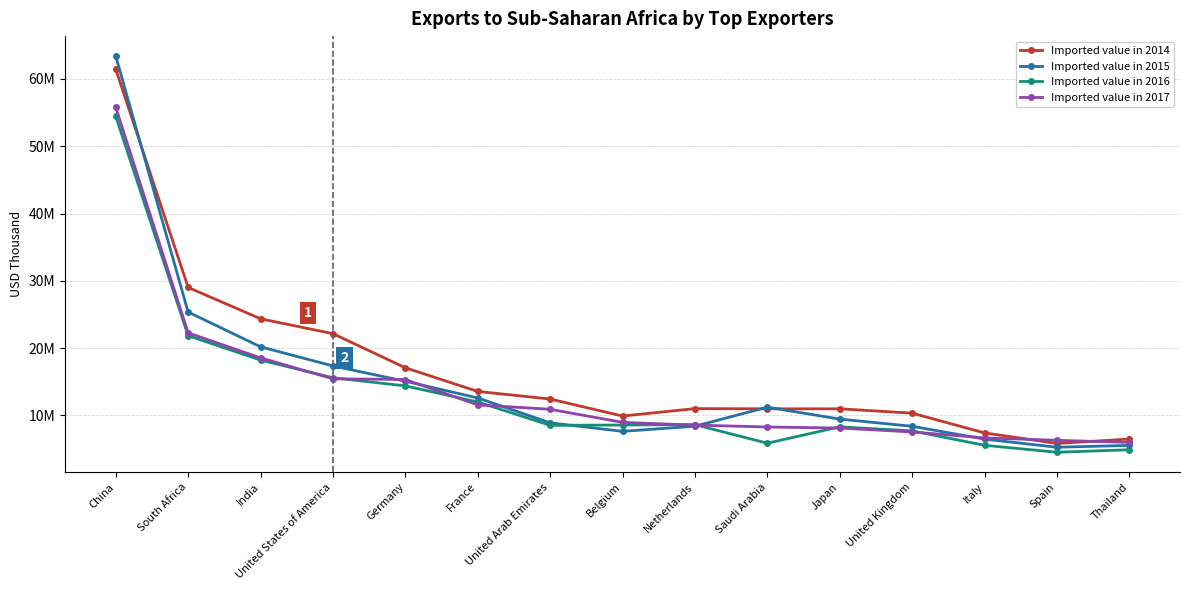

True or false: Imported value in 2015 and Imported value in 2017 intersect in this chart.

True